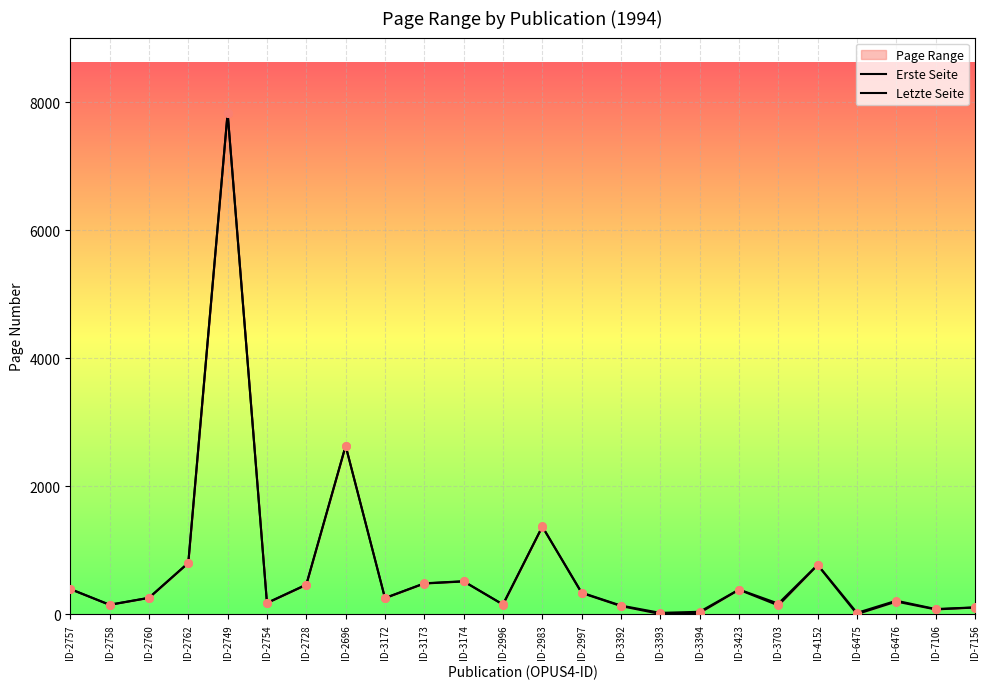

Which series reaches the minimum Y coordinate?

Erste Seite